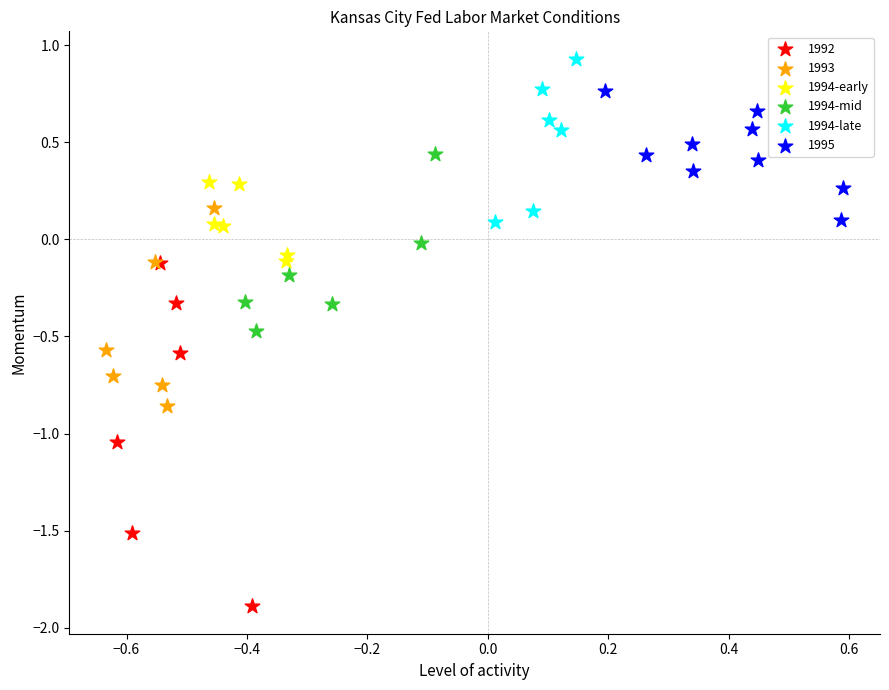

Which series contains the lowest Y value?

1992